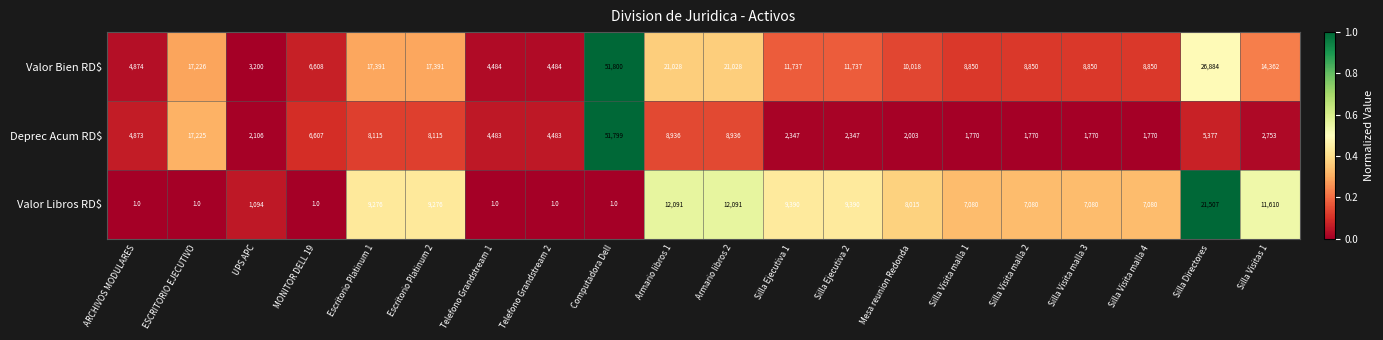

What is the minimum value for Valor Bien RD$?

3200